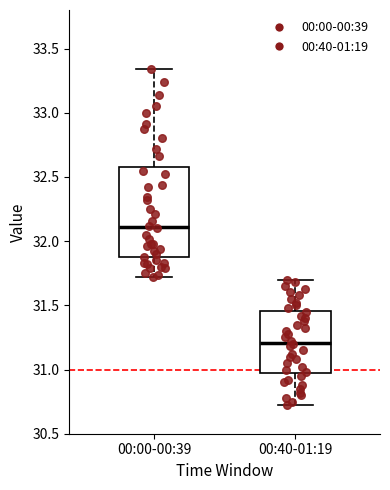

Which box is the tallest, from its lower edge to its upper edge?

00:00-00:39